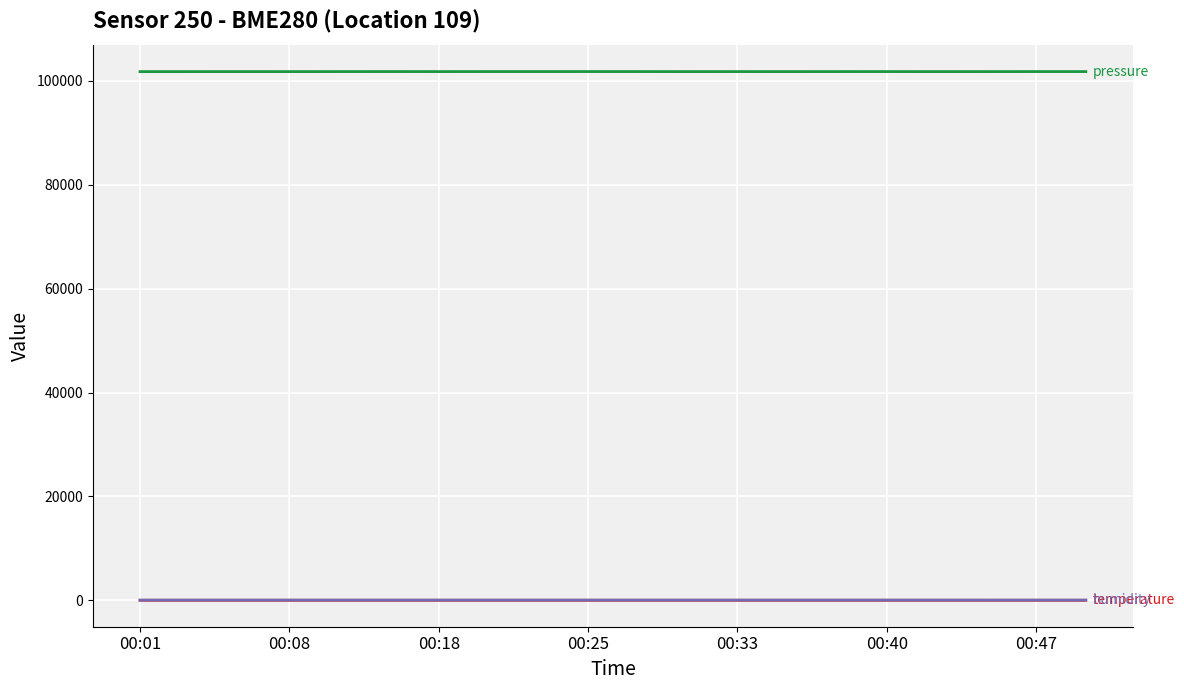

How many lines are shown in the chart?

3